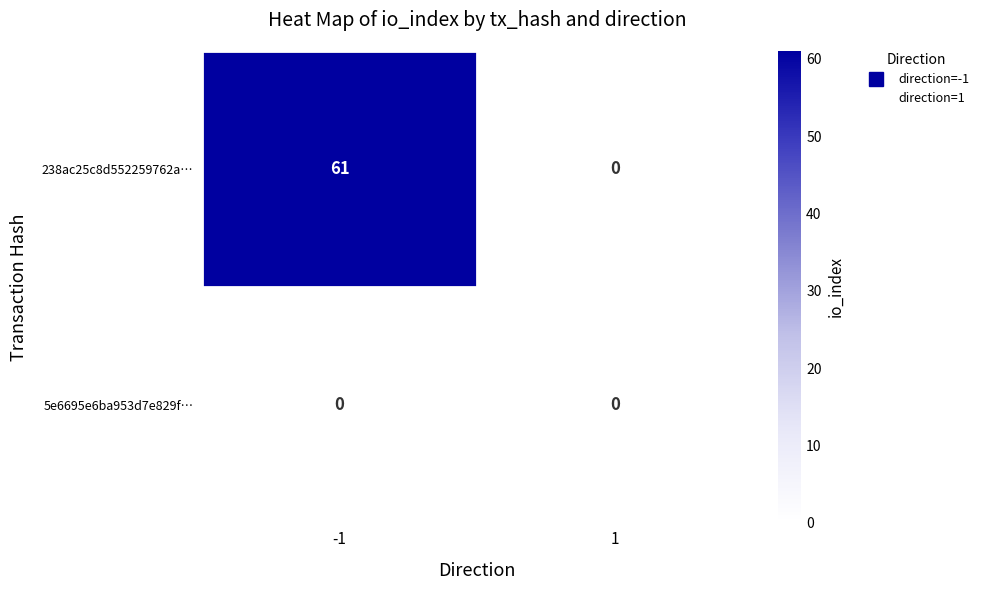

Reading left to right, what are all the values shown in this chart?

238ac25c8d552259762a…: 61	0
5e6695e6ba953d7e829f…: 0	0